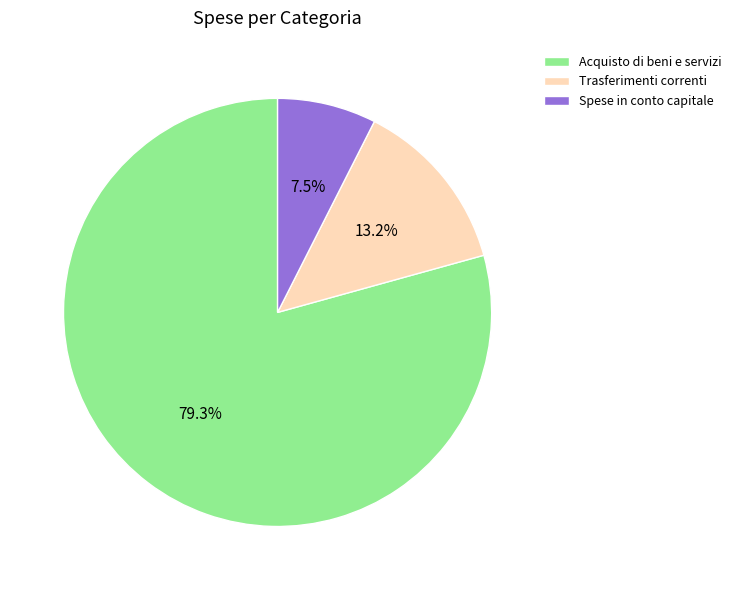

Is there a majority slice in this chart?

Yes